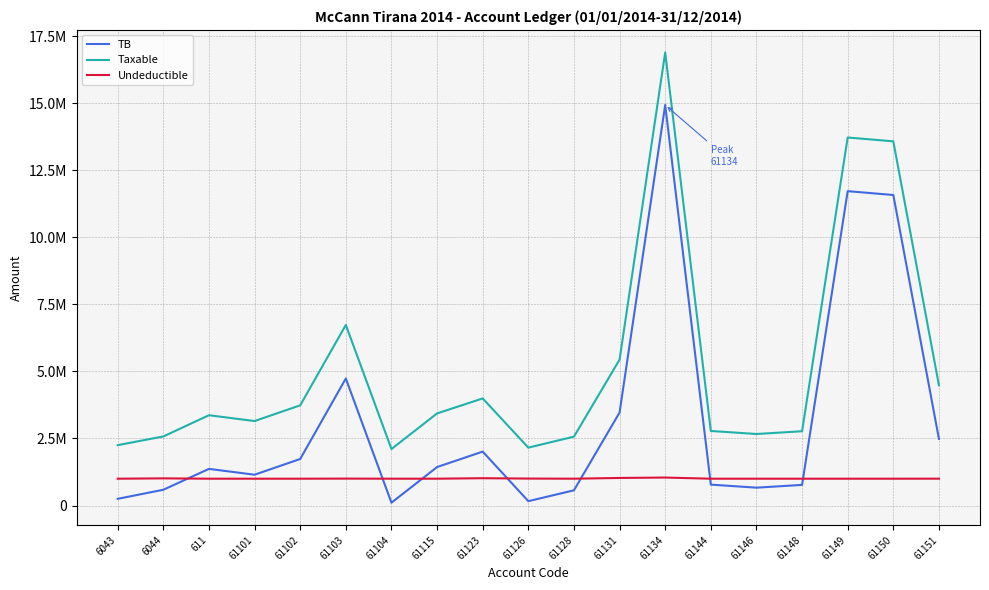

What is the highest value of the TB series?

14931158.8